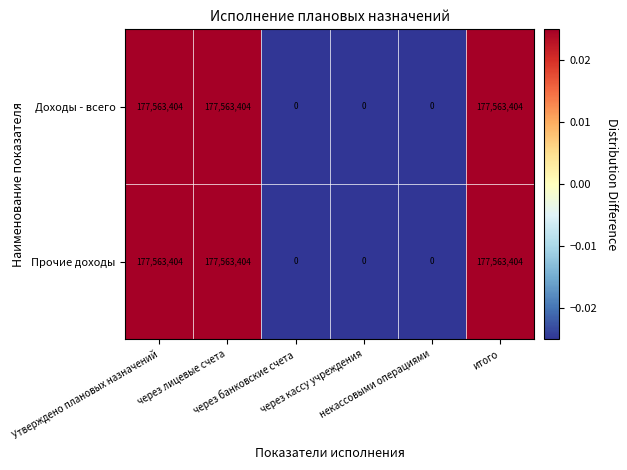

How many Прочие доходы values are between 0 and 177563404?

6